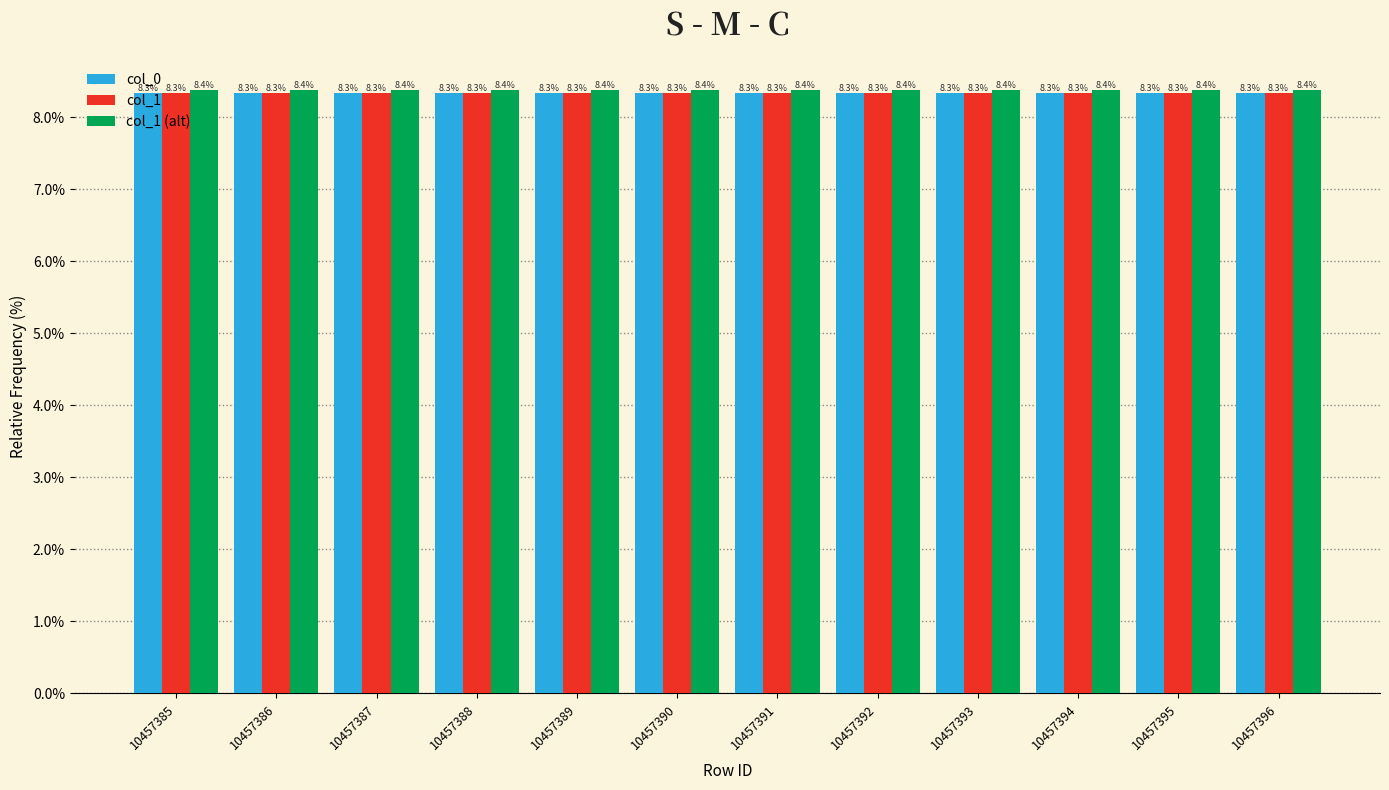

The col_1 (alt) series shows 8.4 at 10457396. True or false?

True